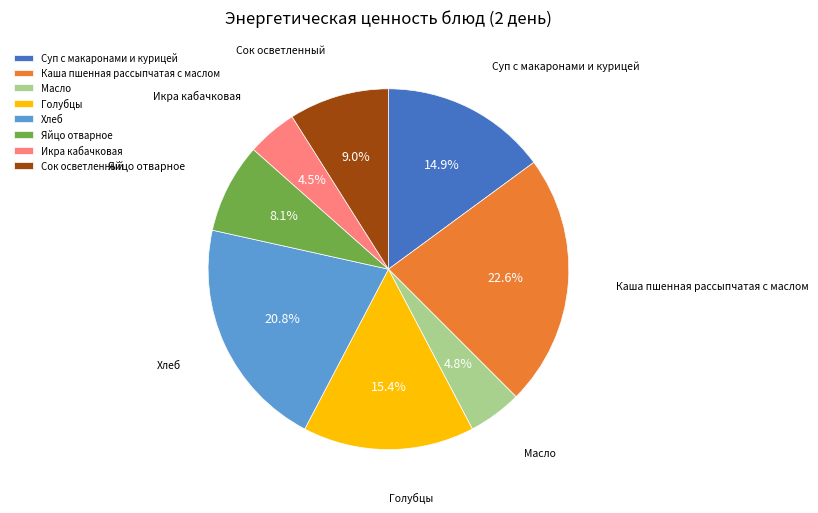

To the nearest percent, what is the combined percentage of Яйцо отварное and Суп с макаронами и курицей?

23%